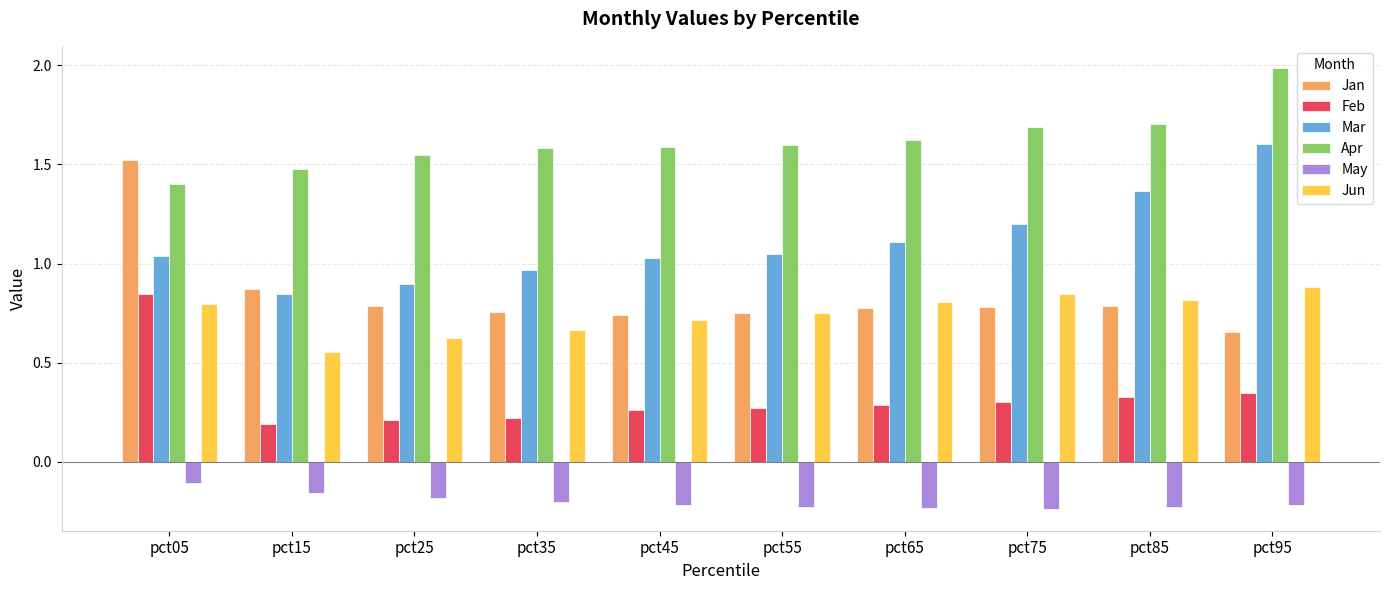

What is the difference between the highest and lowest values at pct85?

1.9